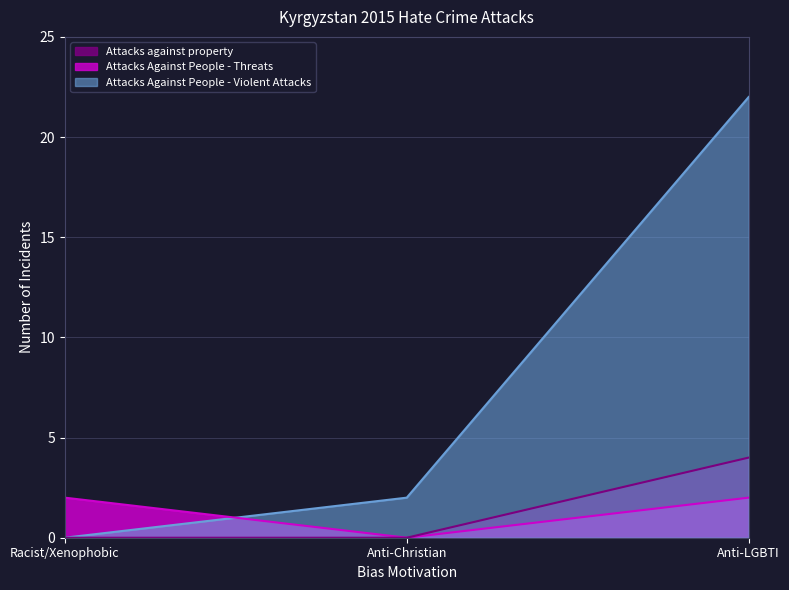

Is it true that Attacks against property equals 2 at Anti-LGBTI?

False